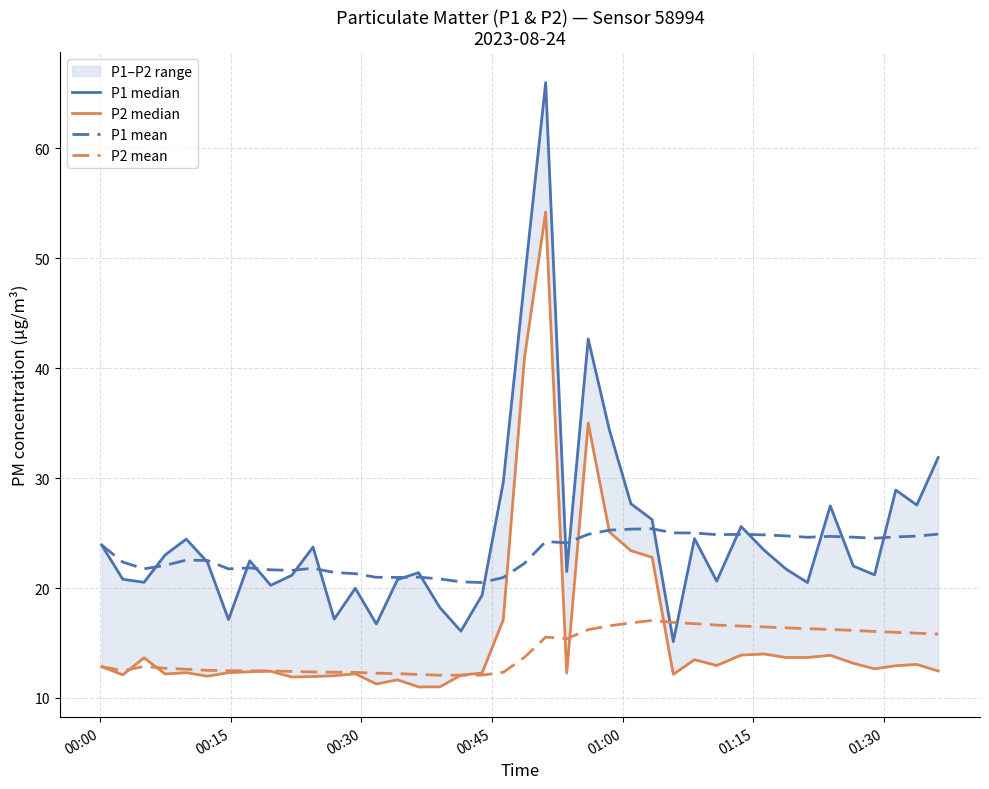

What is the minimum value for P1 mean?

20.5